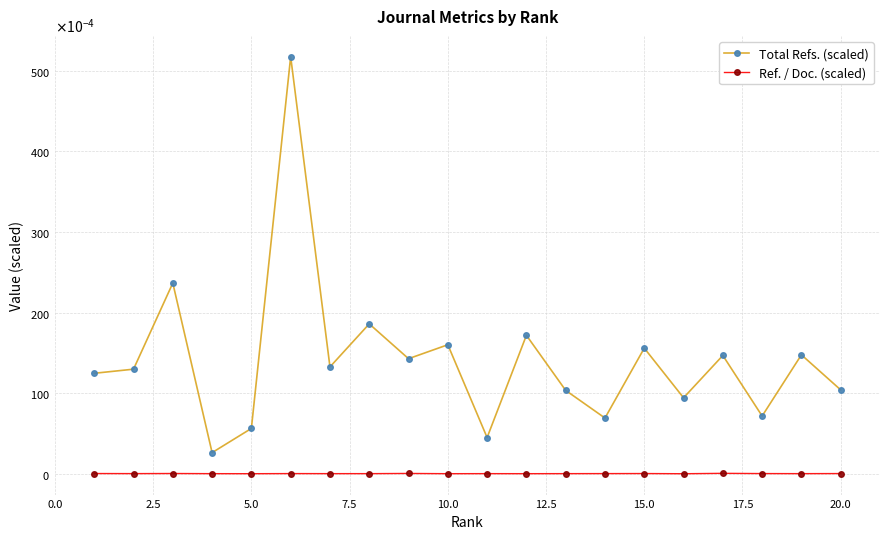

What are all the series names shown in the legend?

Total Refs. (scaled), Ref. / Doc. (scaled)